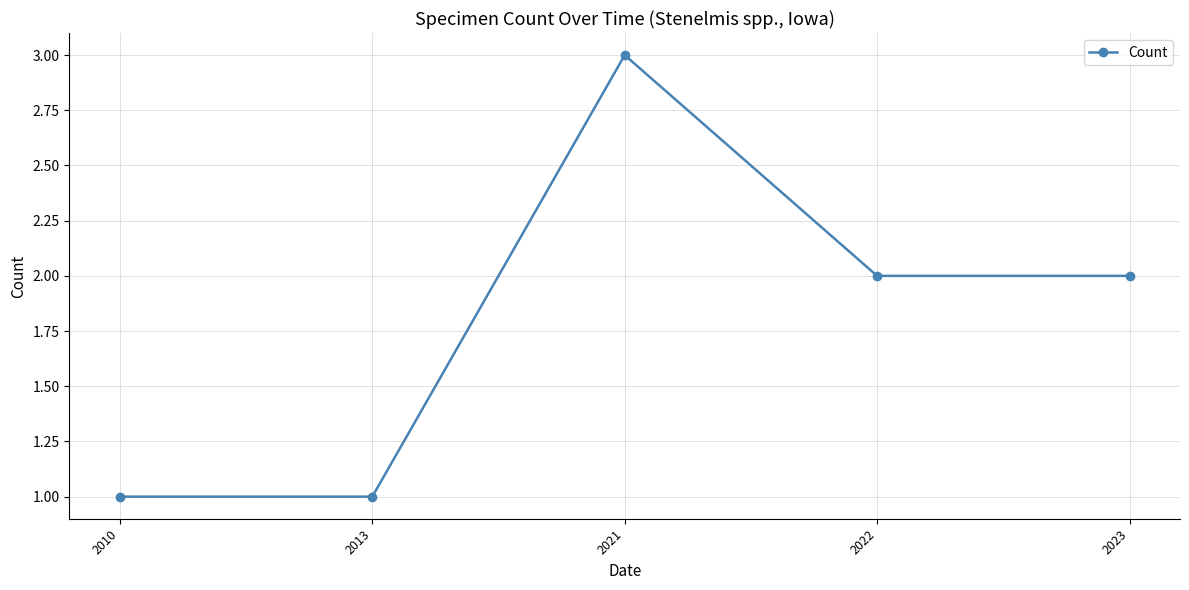

Does the chart display data point markers on the line(s)?

Yes